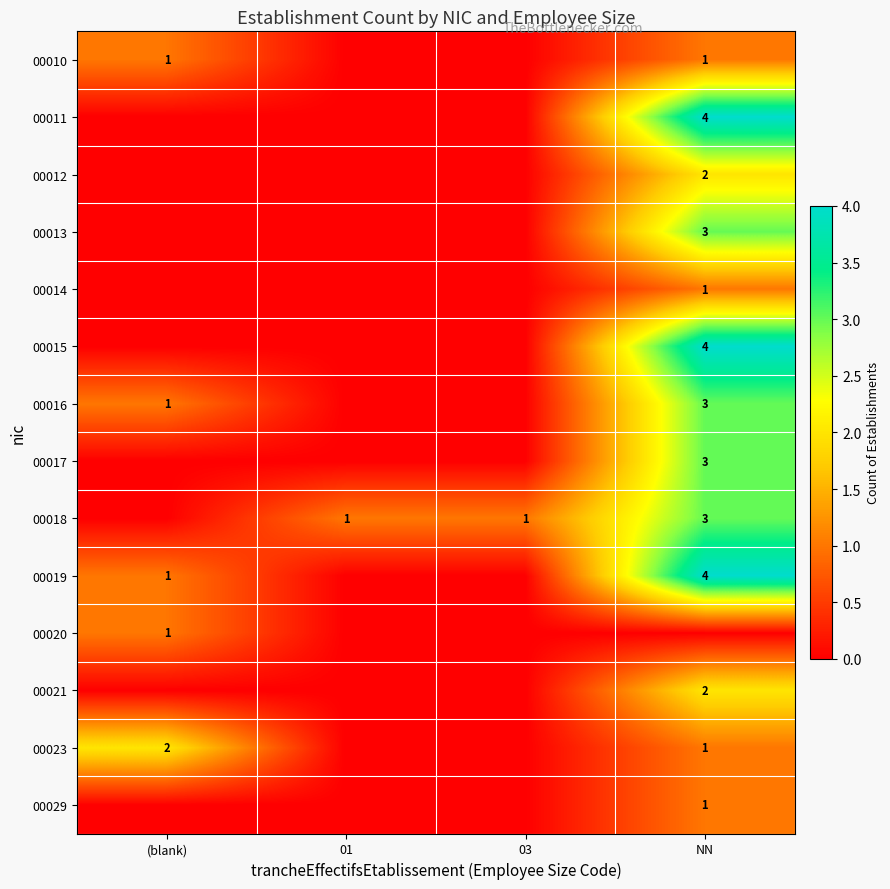

Rank the categories by 00012 value from lowest to highest.

(blank), 01, 03, NN